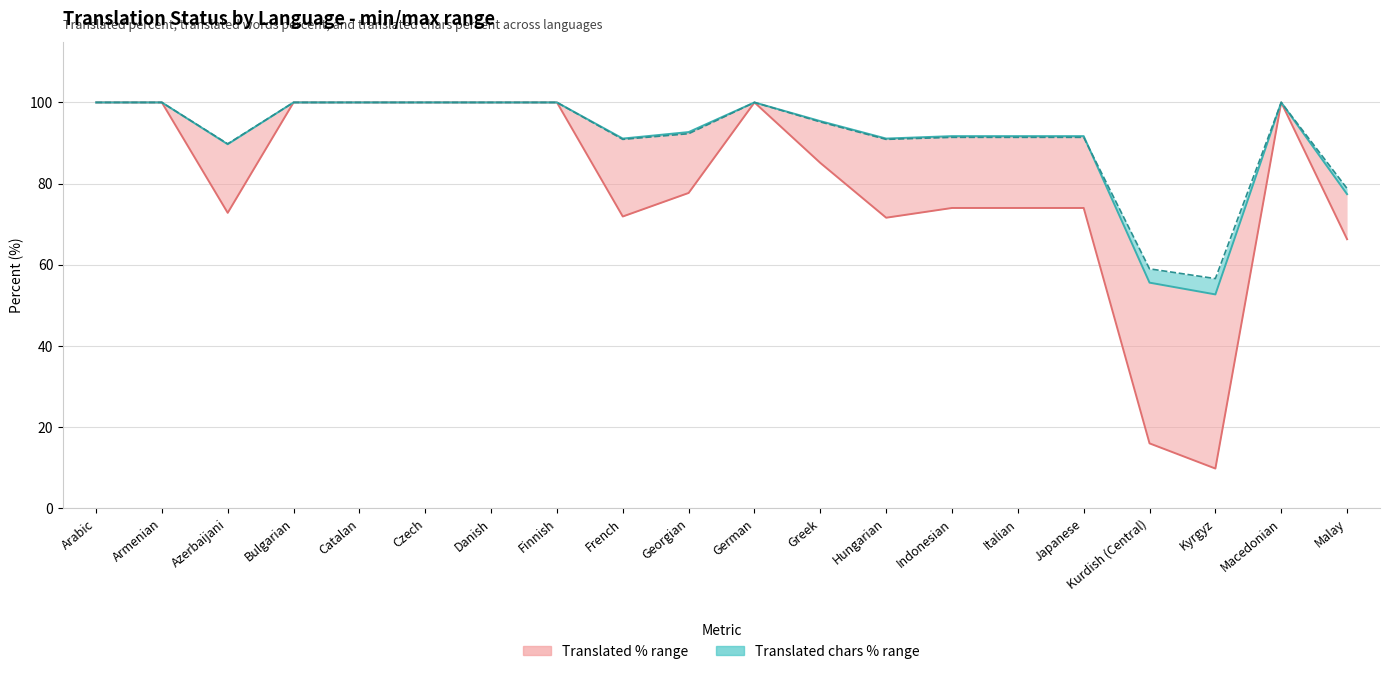

Which category has the highest value in the Translated (%) series?

Arabic